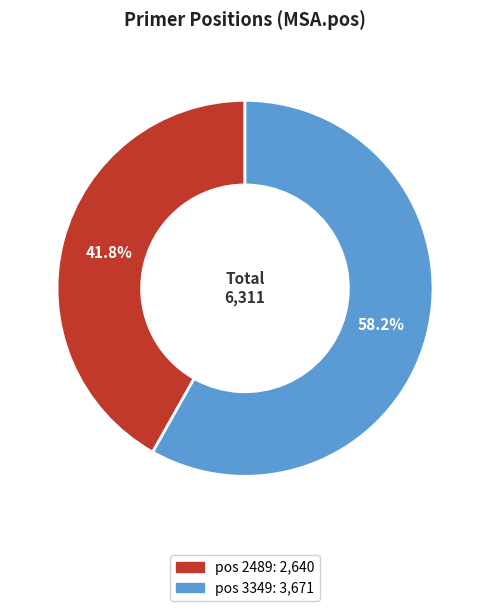

Is there any slice that represents more than half of the pie?

Yes